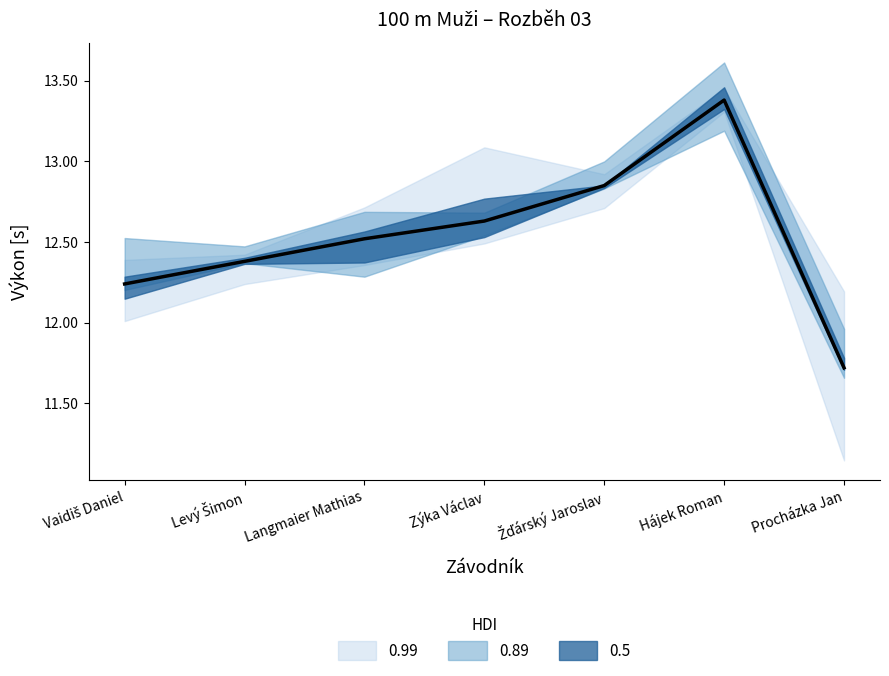

What is the smallest value displayed?

11.7